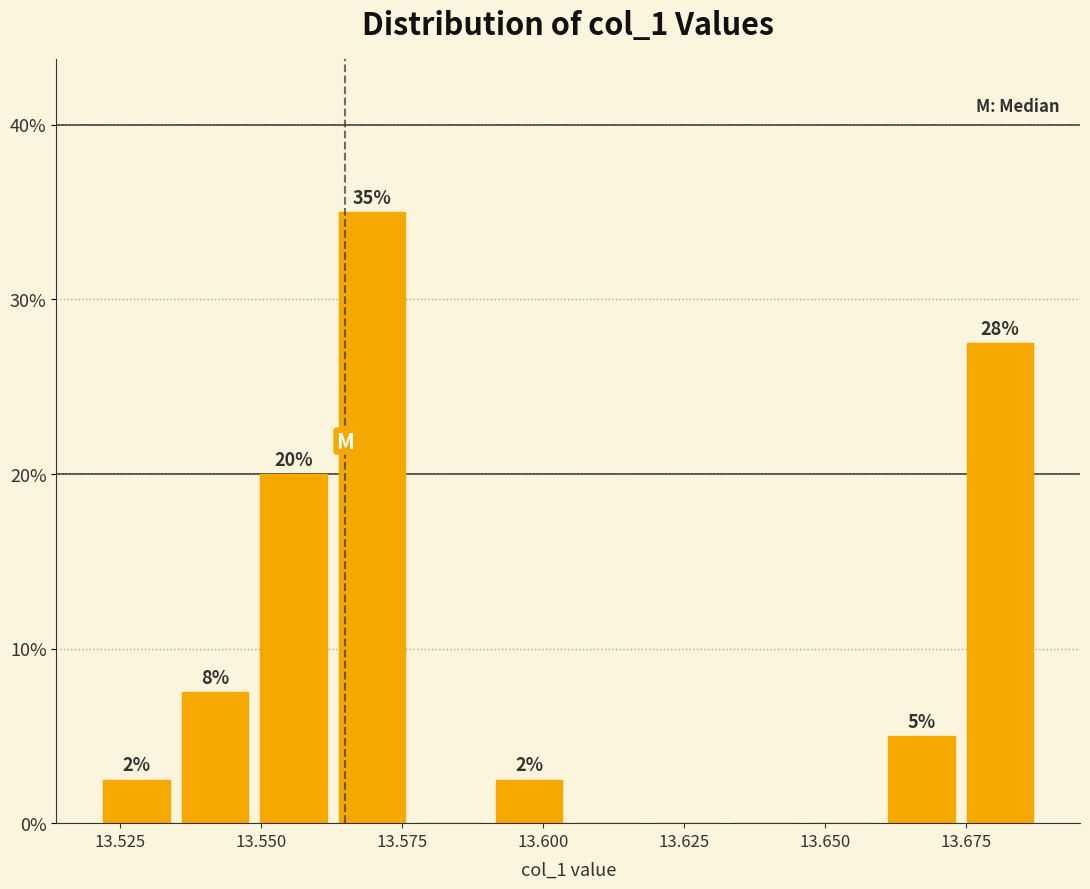

Around what value on the x-axis is the tallest bar? Give the approximate position of its centre, as read against the axis.

13.570